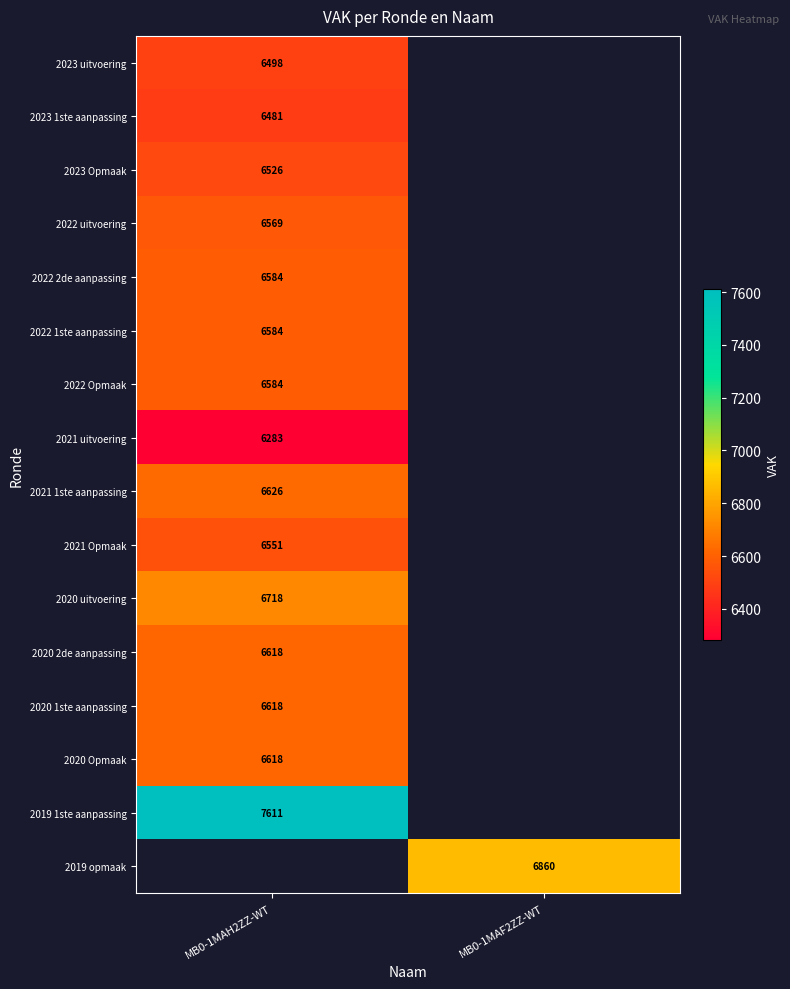

Is the value of 2019 opmaak at MB0-1MAF2ZZ-WT greater than the value of 2022 uitvoering at MB0-1MAH2ZZ-WT?

Yes